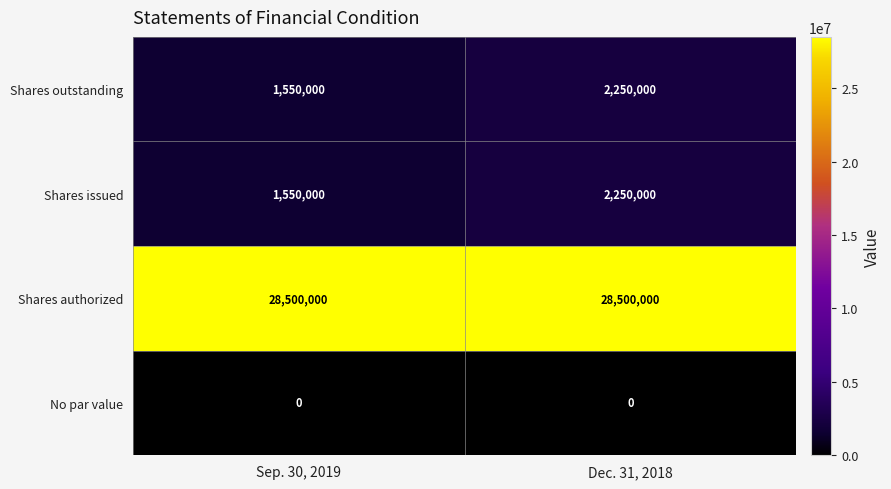

What is the spread (max minus min) of values at Sep. 30, 2019?

28500000